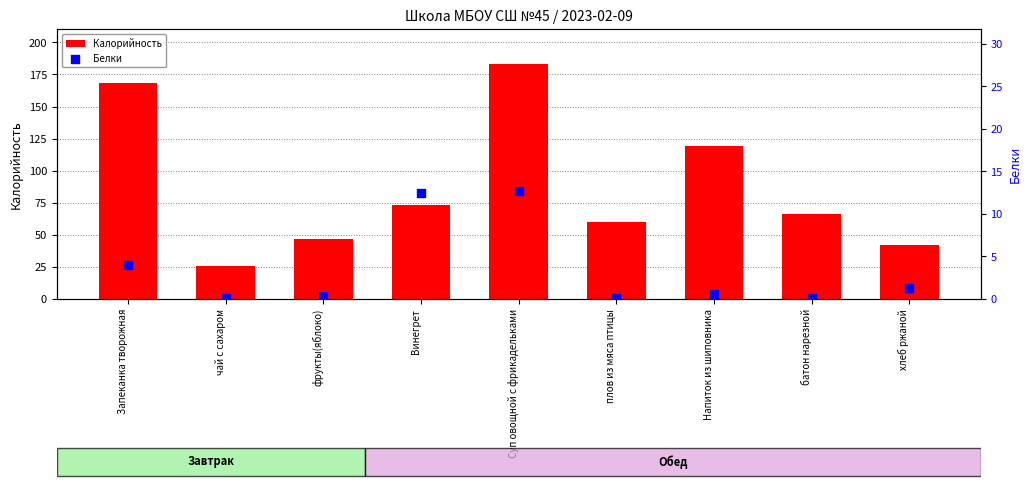

What are all the series names shown in the legend?

Калорийность, Белки